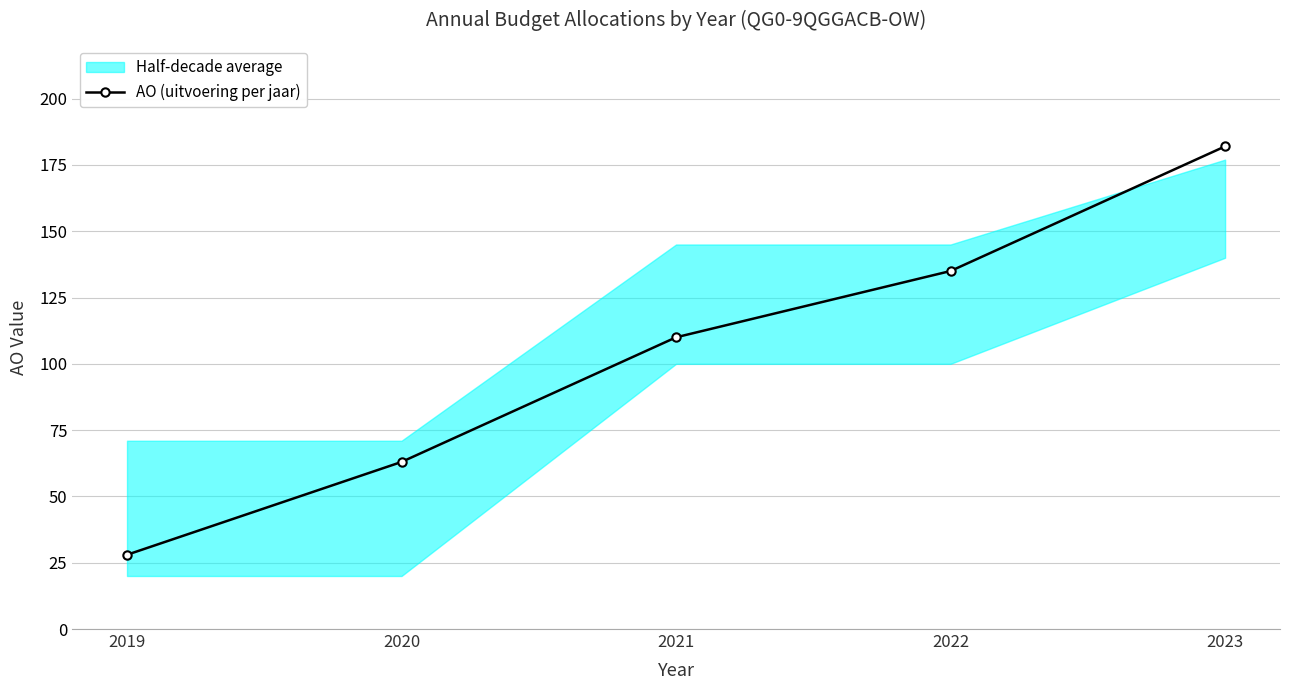

The value at 2021 is 110. True or false?

True